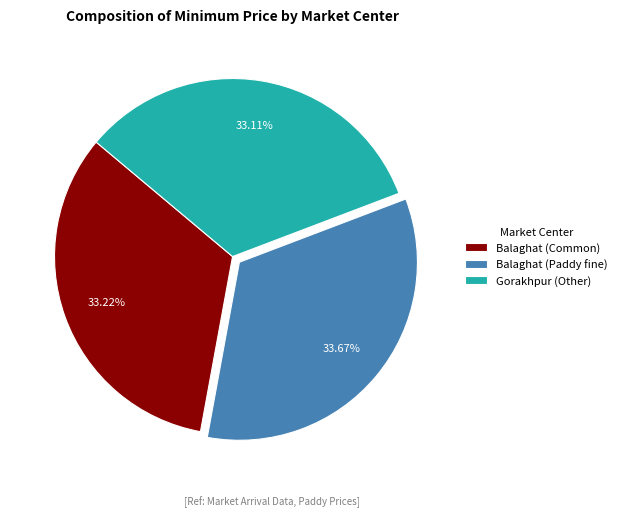

How many segments does this pie chart have?

3